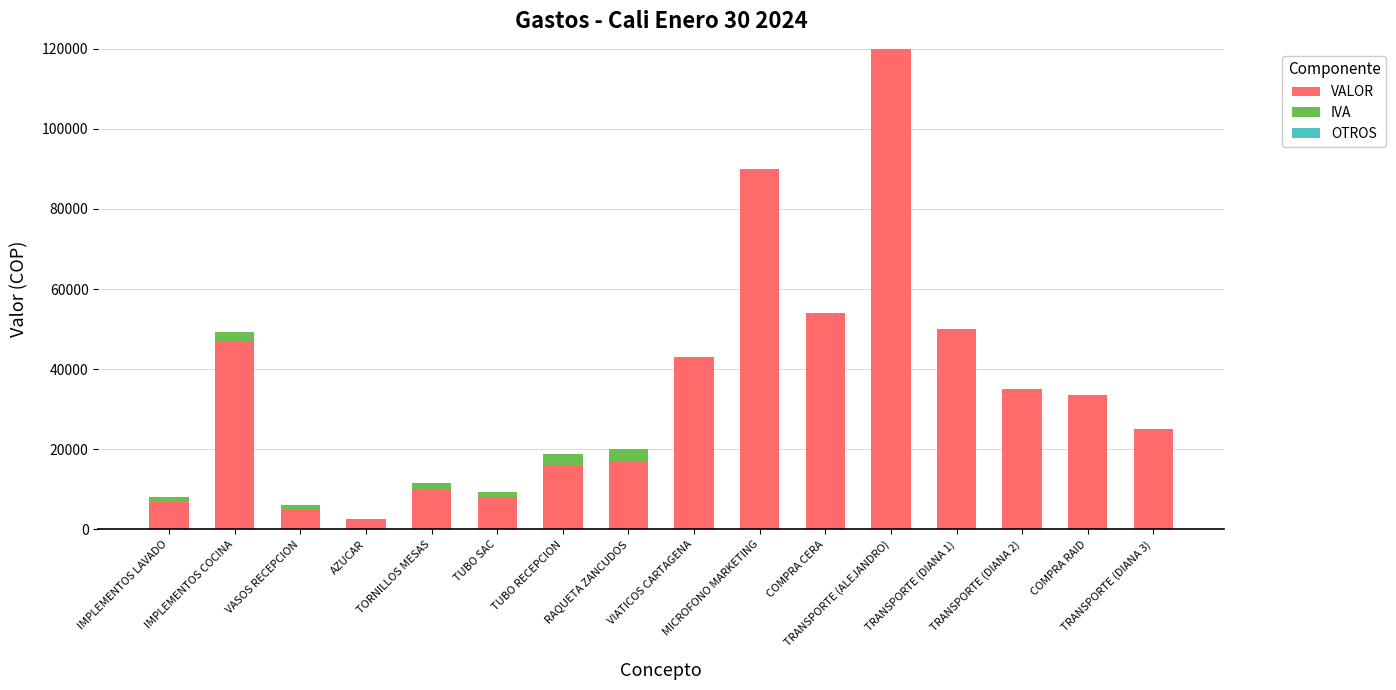

How many categories are shown in the chart?

16